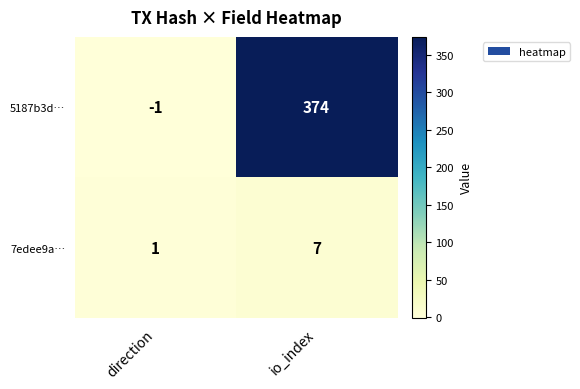

Which series has the largest total across all categories?

5187b3d…